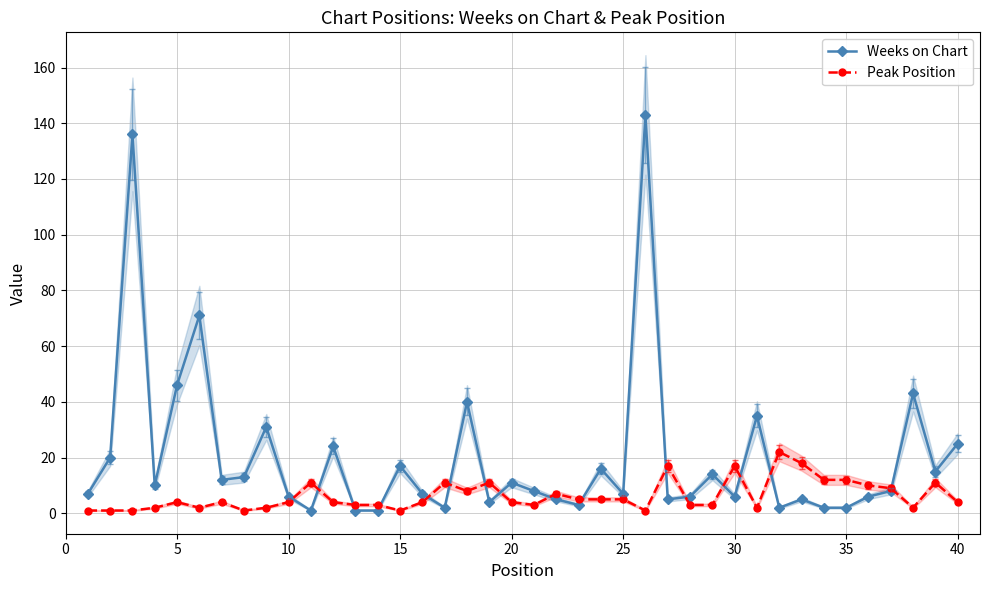

What is the highest value of the Peak Position series?

22